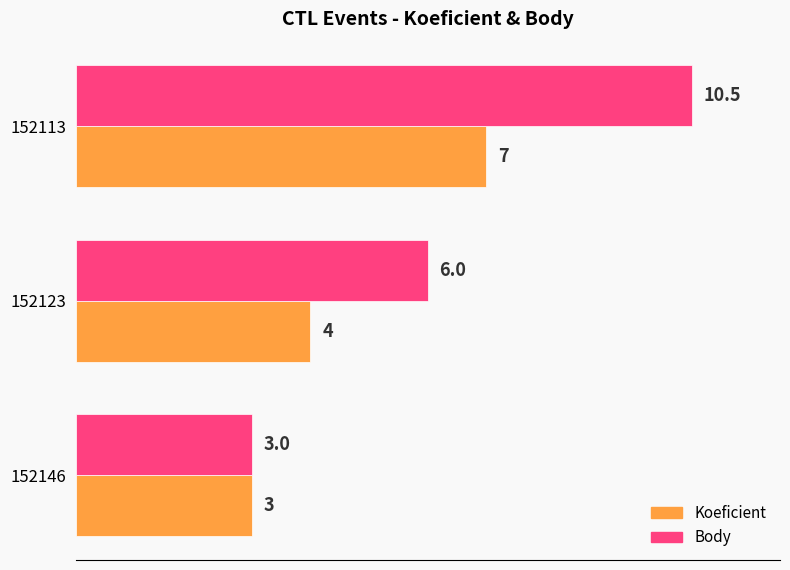

The value of Koeficient at 152113 is 7.0. True or false?

True